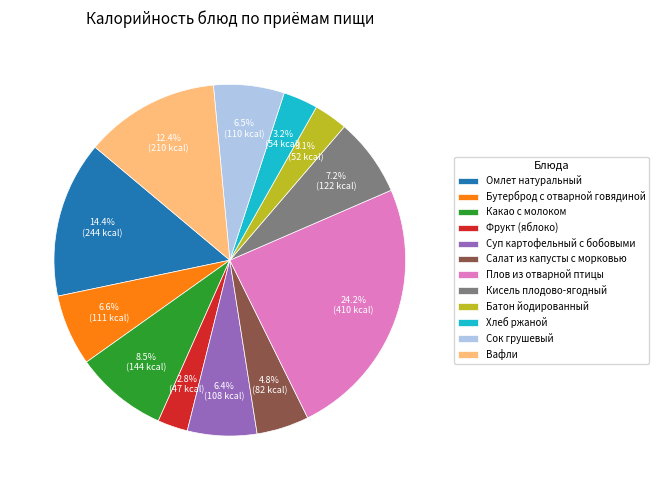

To the nearest percent, what percentage of the pie is Фрукт (яблоко)?

3%